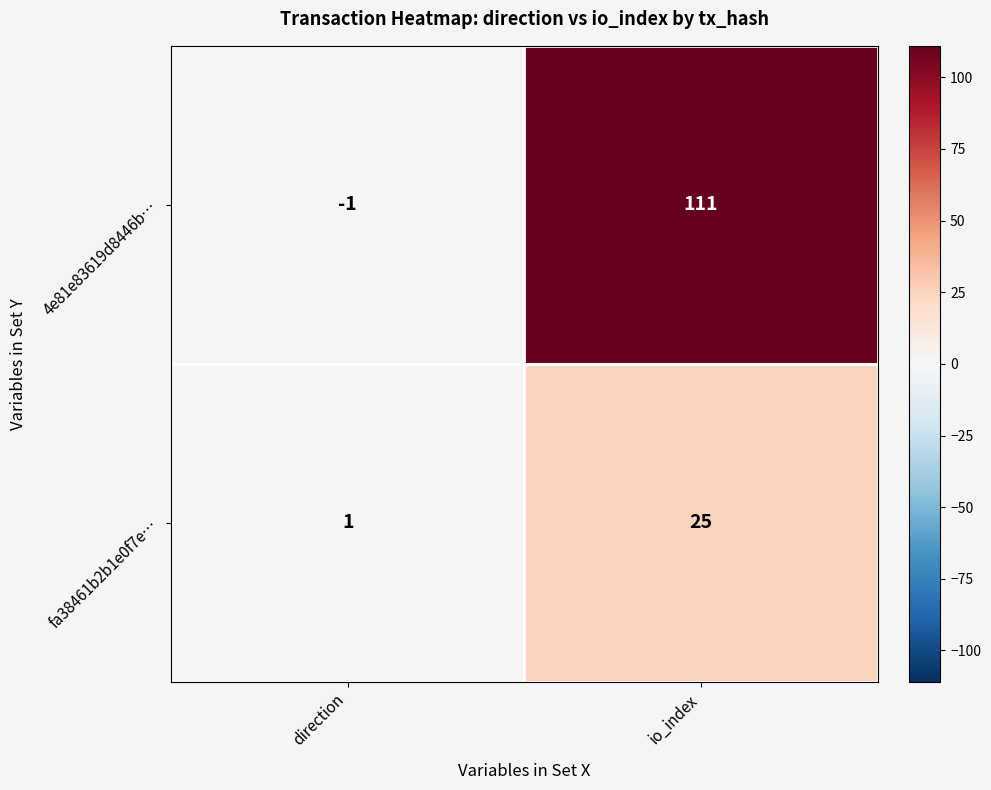

What is the average value of the 4e81e83619d8446b… series?

55